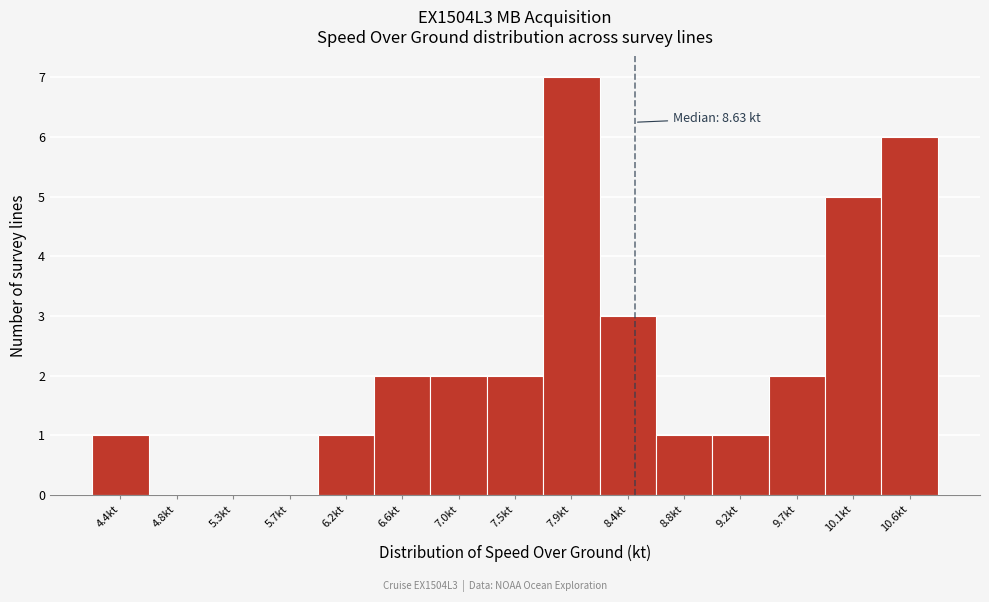

Reading left to right, list all the values displayed in this chart.

4.4kt=1	4.8kt=0	5.3kt=0	5.7kt=0	6.2kt=1	6.6kt=2	7.0kt=2	7.5kt=2	7.9kt=7	8.4kt=3	8.8kt=1	9.2kt=1	9.7kt=2	10.1kt=5	10.6kt=6